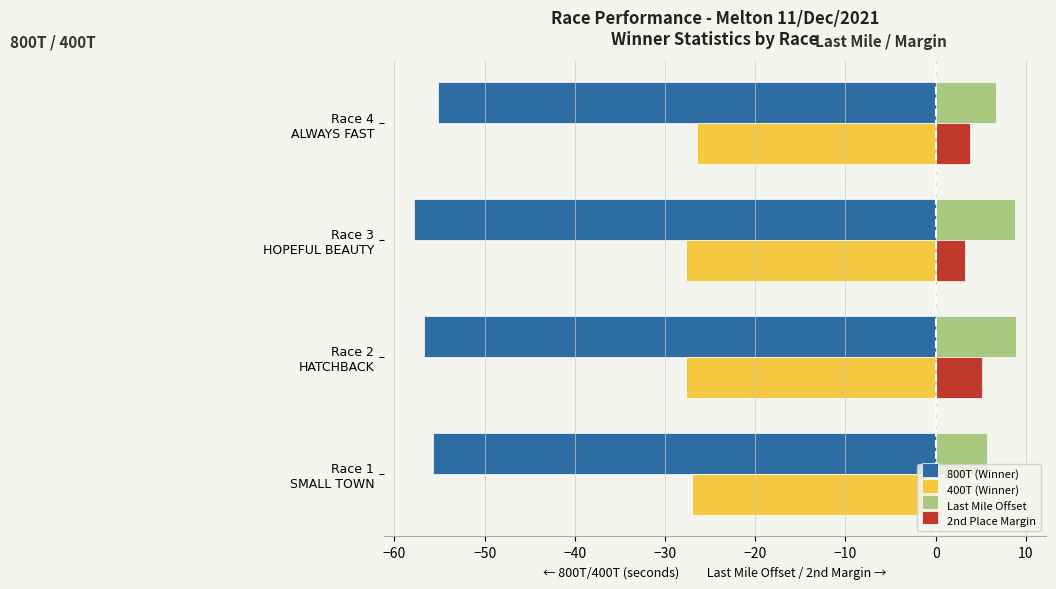

How many distinct data groups are displayed?

4